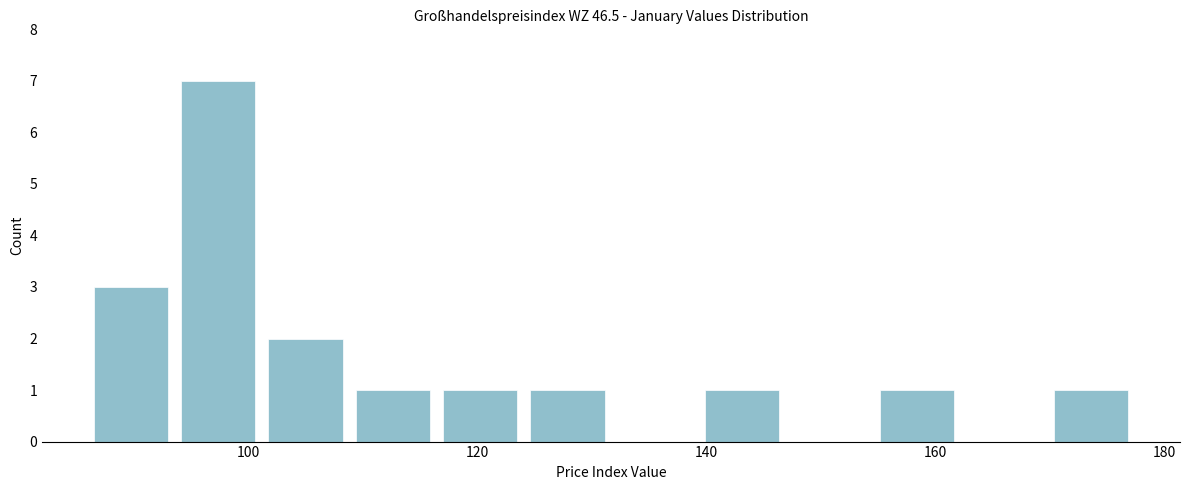

Read against the x-axis, roughly where is the centre of the tallest bar?

98